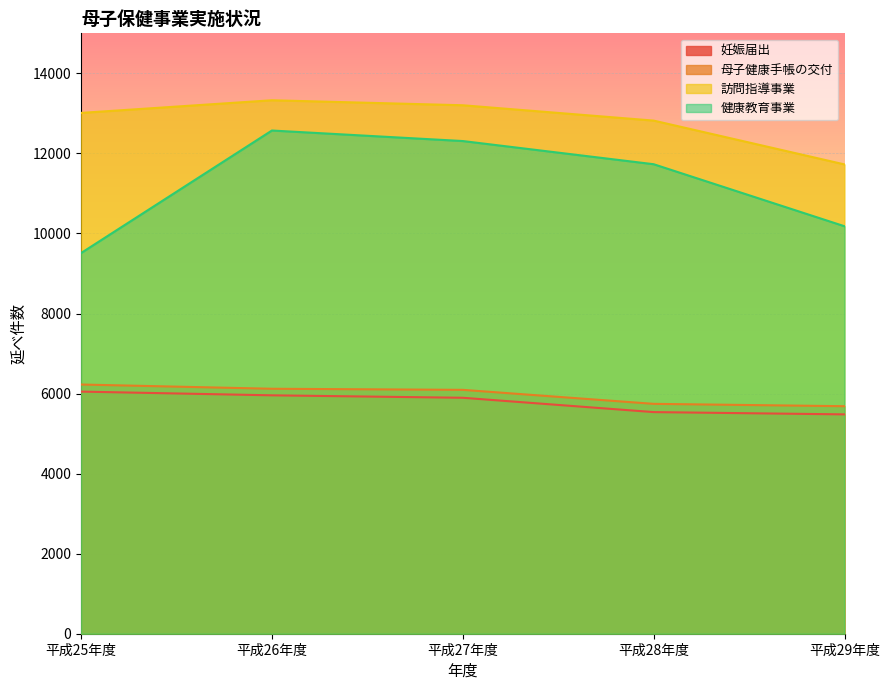

Reading left to right, transcribe all the data shown in this chart.

妊娠届出: 平成25年度=6049	平成26年度=5956	平成27年度=5895	平成28年度=5537	平成29年度=5480
母子健康手帳の交付: 平成25年度=6226	平成26年度=6120	平成27年度=6093	平成28年度=5743	平成29年度=5684
訪問指導事業: 平成25年度=13012	平成26年度=13328	平成27年度=13203	平成28年度=12820	平成29年度=11725
健康教育事業: 平成25年度=9510	平成26年度=12572	平成27年度=12309	平成28年度=11730	平成29年度=10180